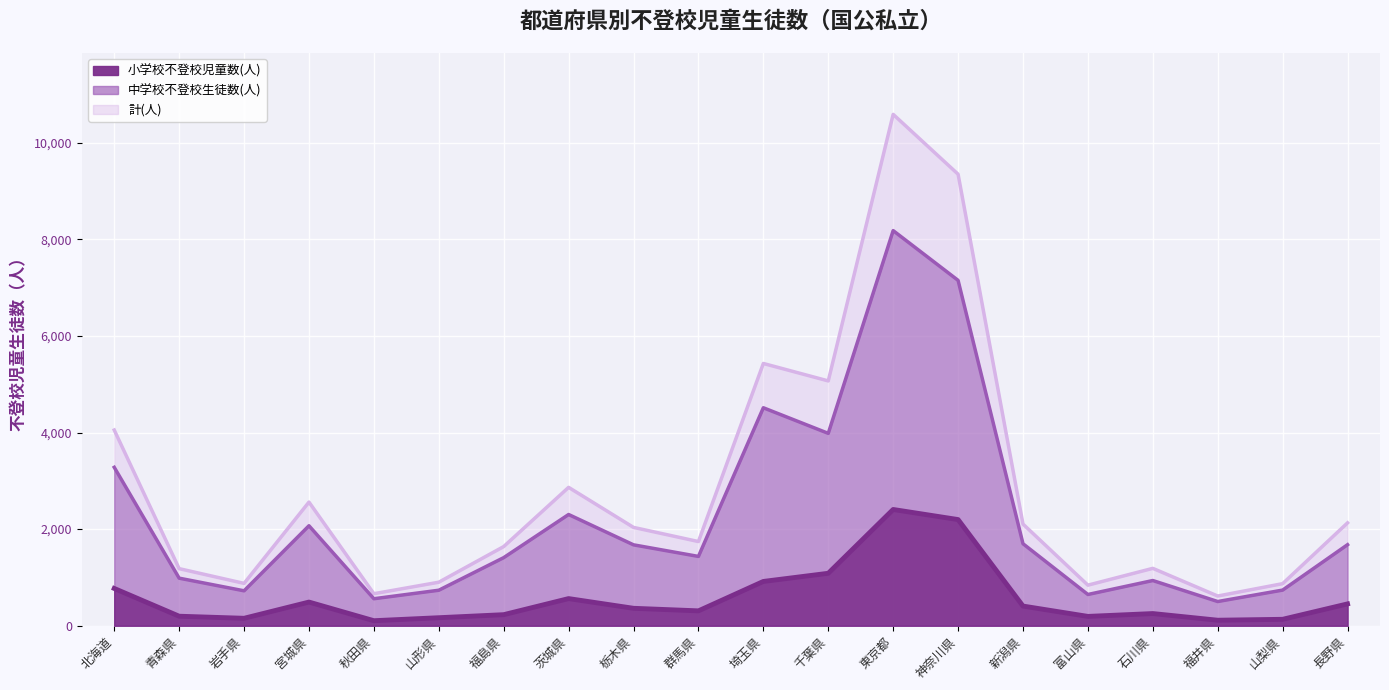

Reading left to right, list all the values displayed in this chart.

小学校不登校児童数(人): 772	197	154	490	104	166	229	562	361	308	917	1086	2407	2198	407	193	252	114	133	452
中学校不登校生徒数(人): 3280	985	723	2070	559	735	1410	2303	1675	1435	4513	3983	8181	7151	1698	647	936	501	738	1678
計(人): 4052	1182	877	2560	663	901	1639	2865	2036	1743	5430	5069	10588	9349	2105	840	1188	615	871	2130